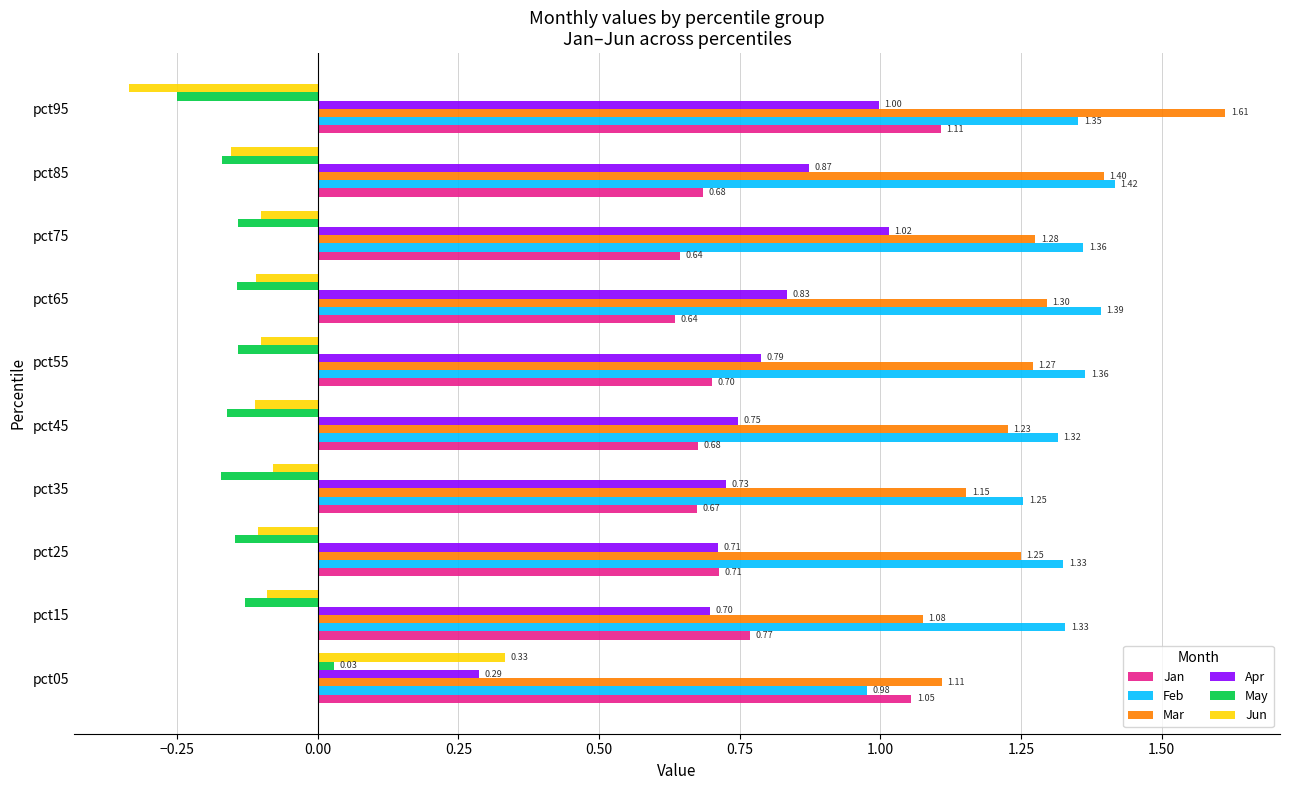

At which category does the chart reach its peak across all series?

pct95